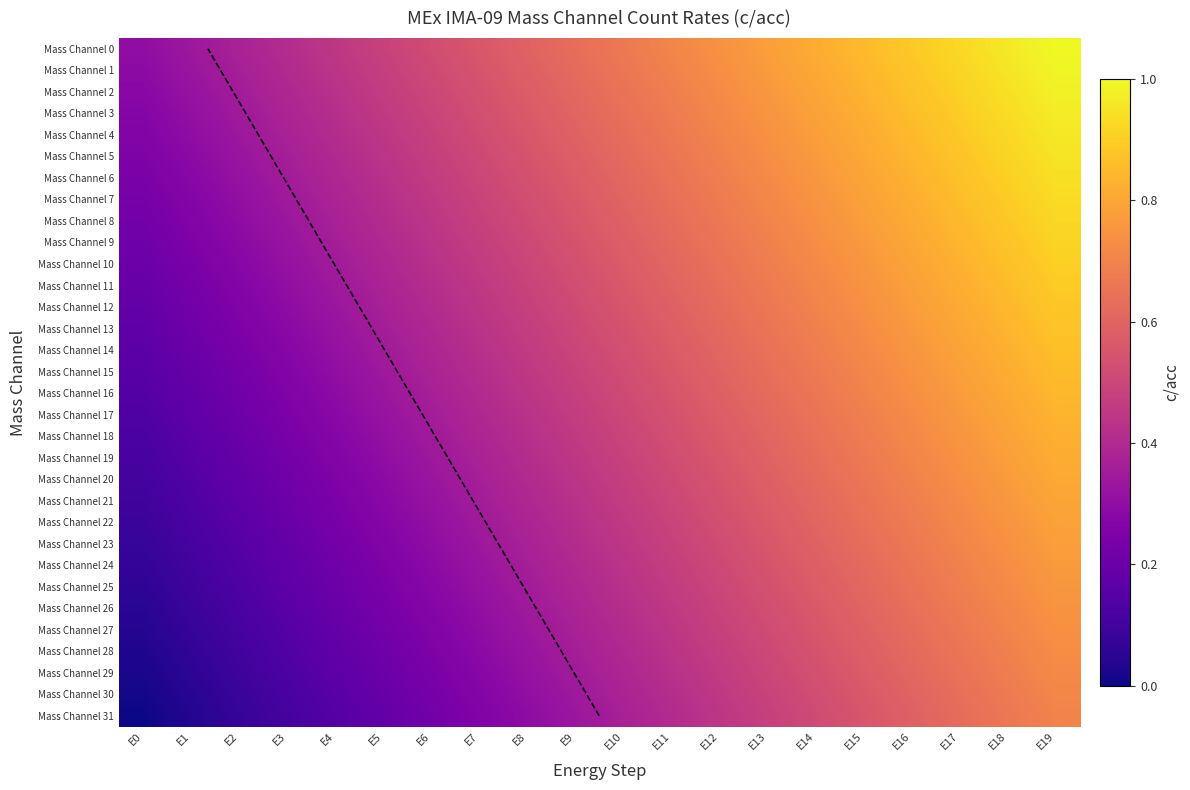

What is the spread (max minus min) of values at E18?

0.3